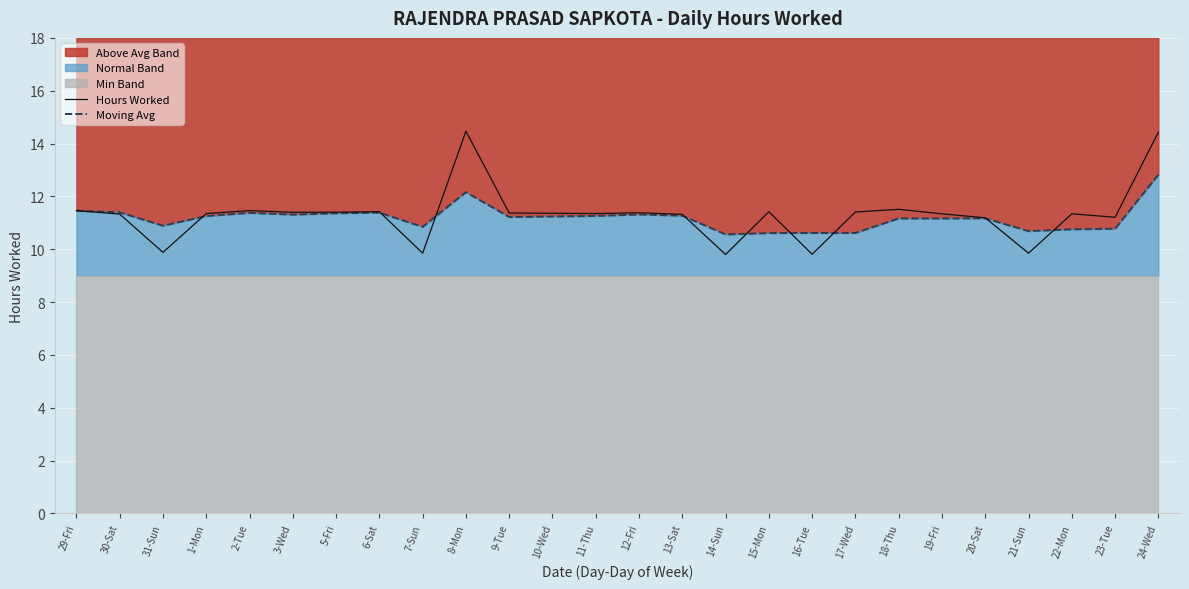

The Moving Avg series shows 11.3 at 11-Thu. True or false?

True